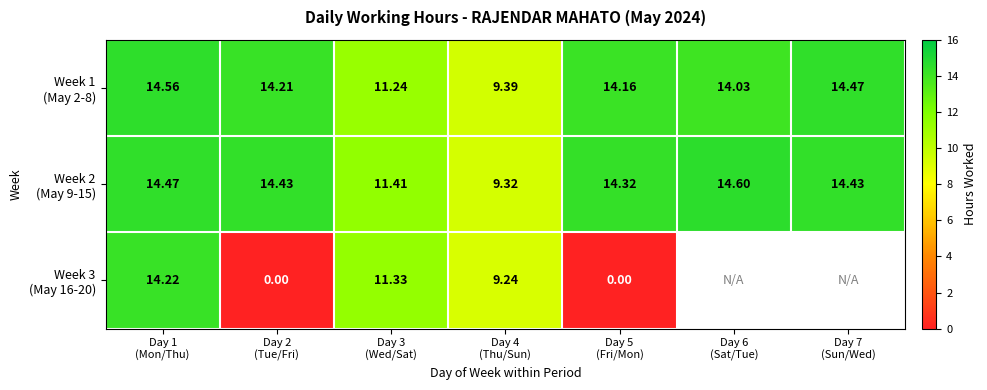

How many categories are shown in the chart?

7